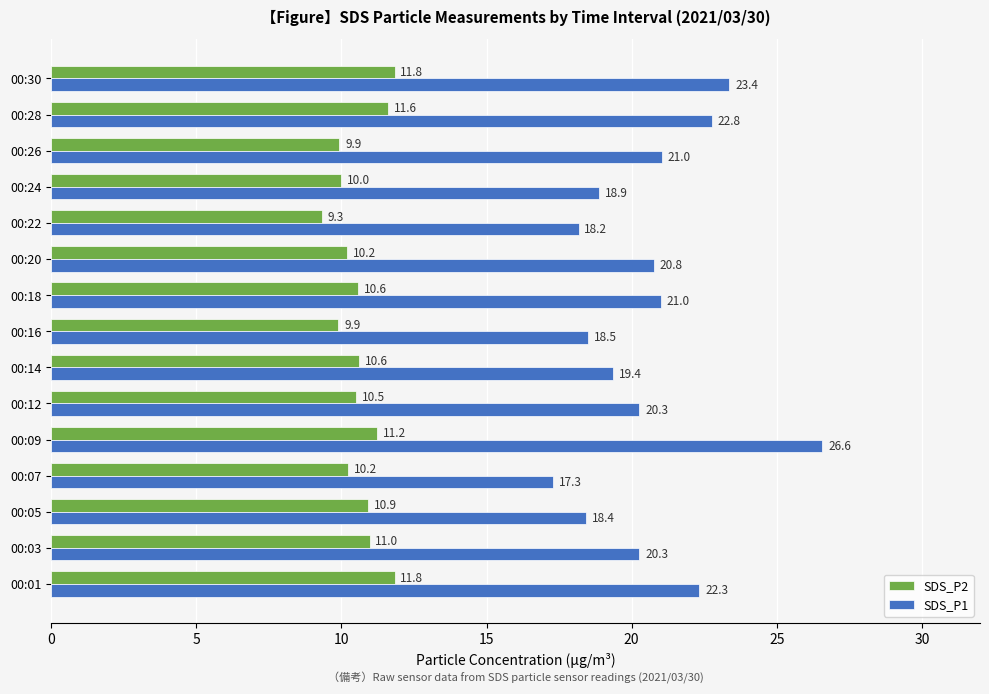

What value does the SDS_P1 series have at 00:12?

20.3